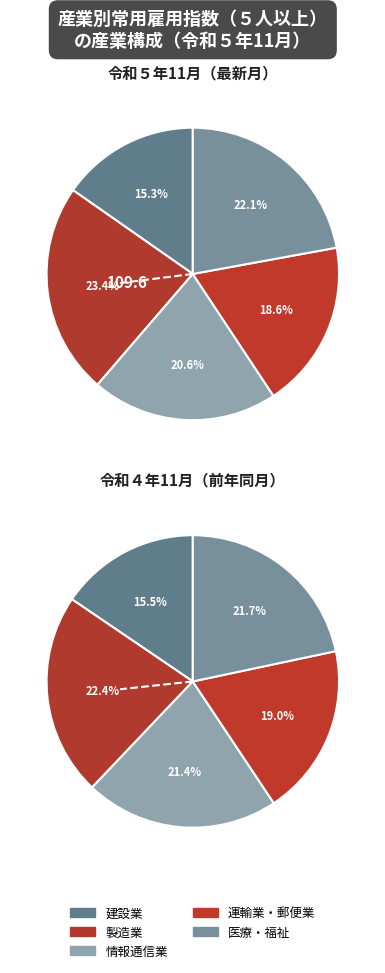

Between 6 and 3, which is larger?

6